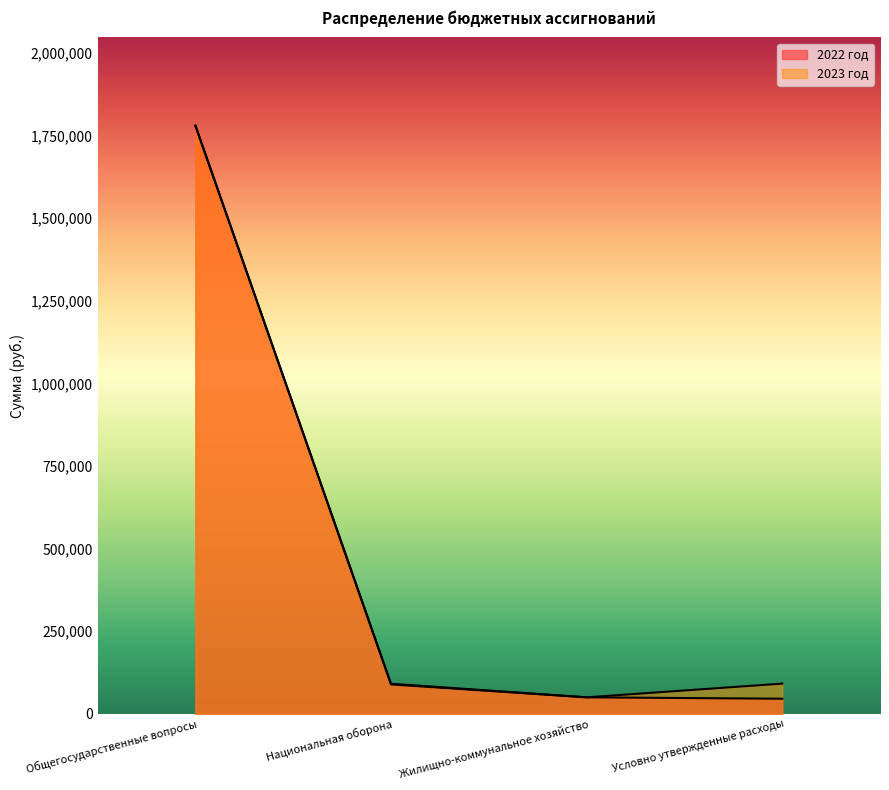

The 2022 год series shows 23482 at Национальная оборона. True or false?

False